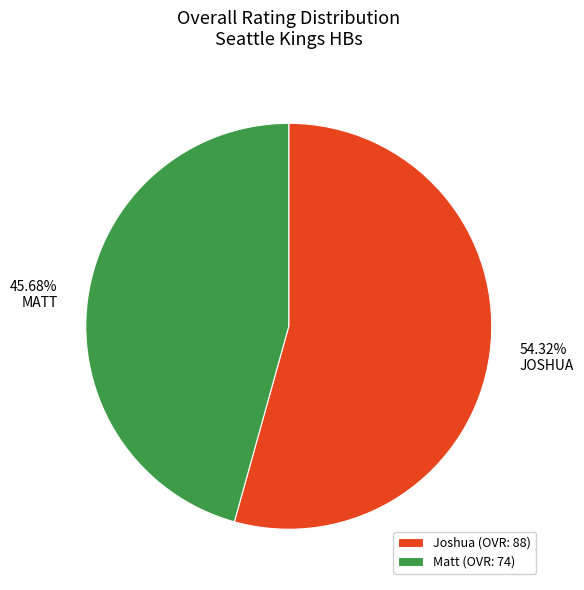

Which category has the biggest portion of the pie?

Joshua